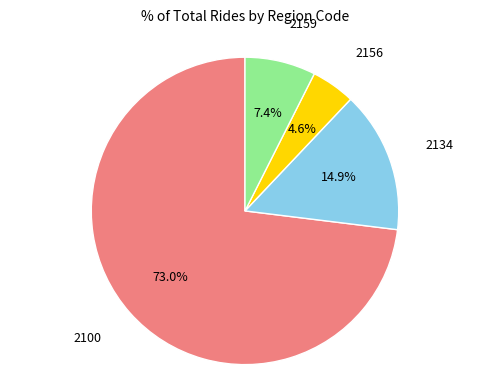

Between 2159 and 2100, which is larger?

2100